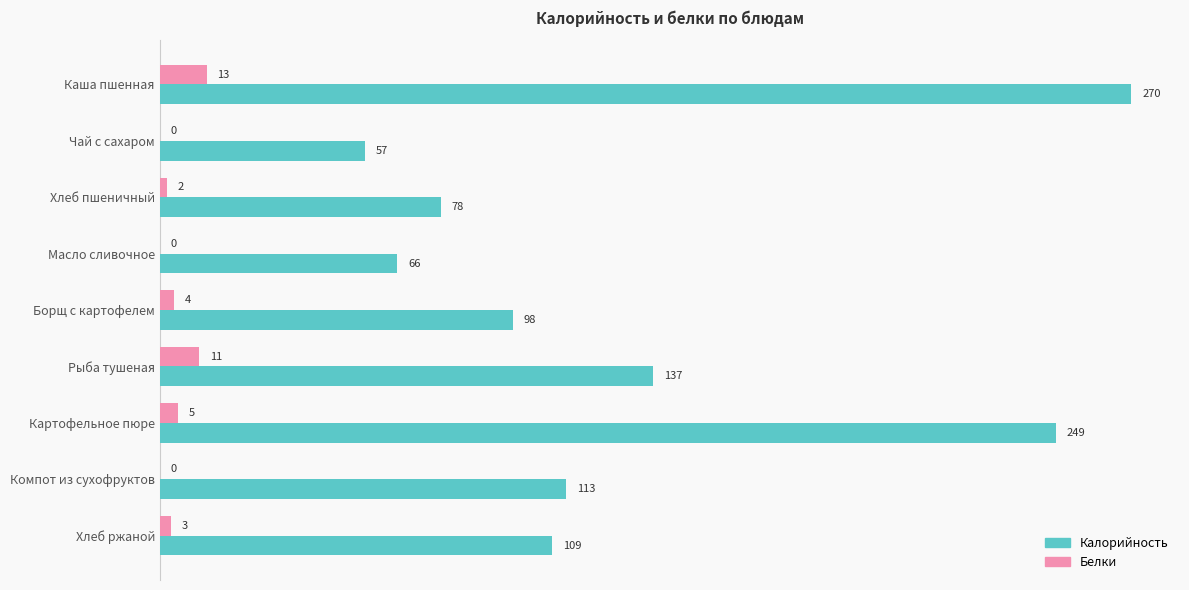

Where is Калорийность nearest to the value 163?

Рыба тушеная